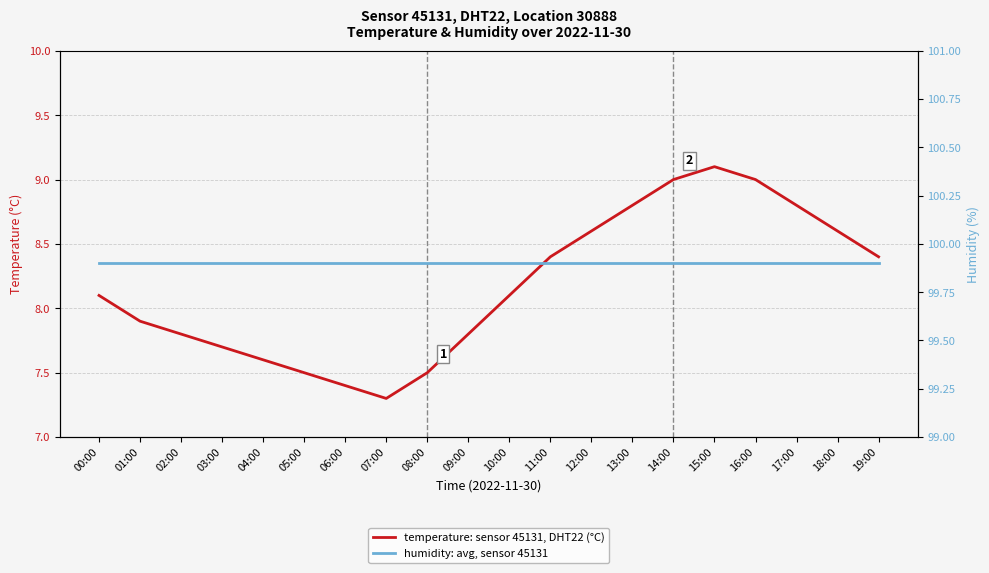

Count the number of categories in the chart.

20